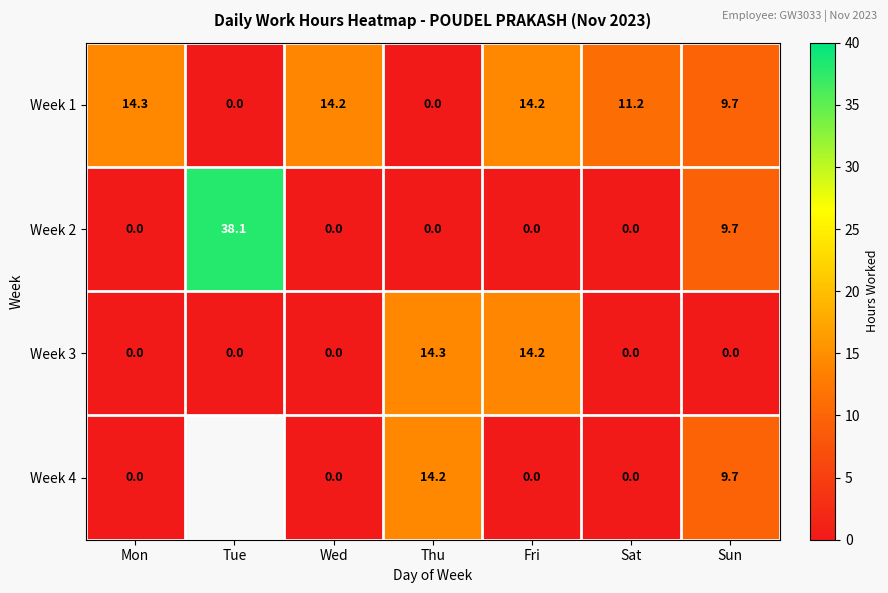

How many data points in Week 1 are less than 11?

3